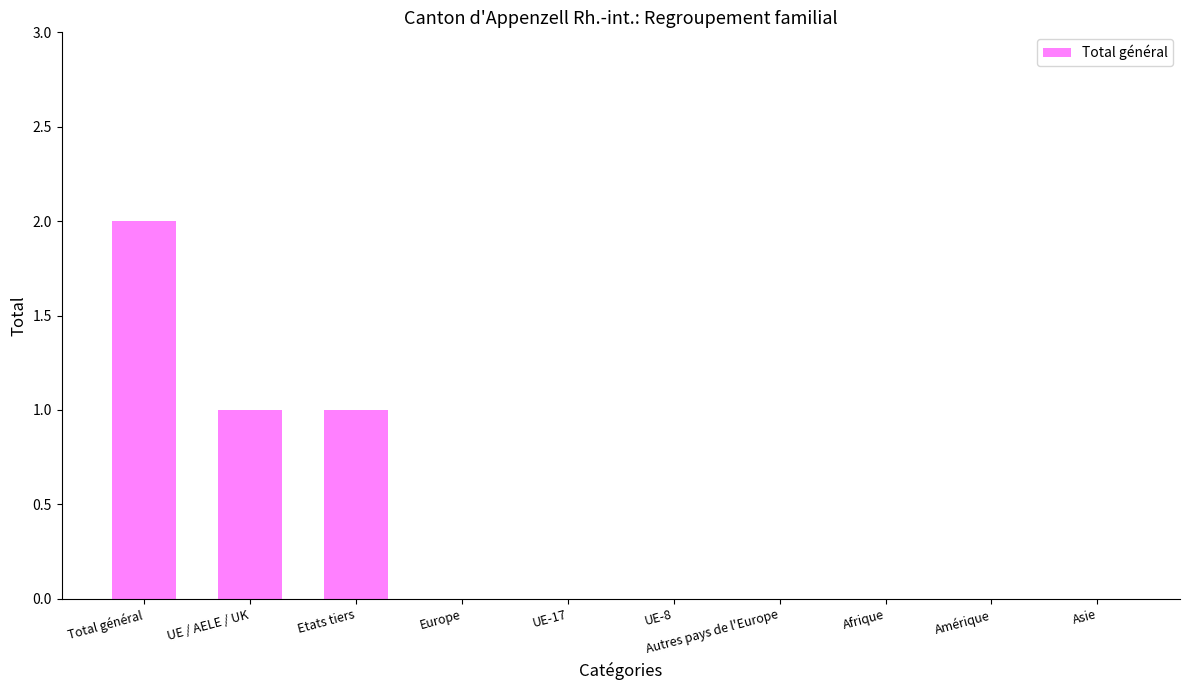

At which category does the chart reach its peak across all series?

Total général